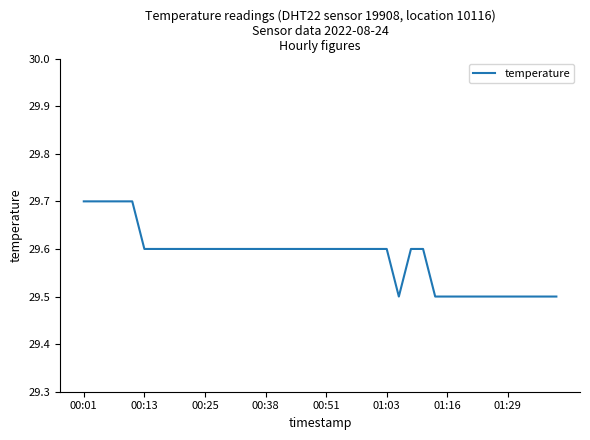

What is the greatest value displayed?

29.7